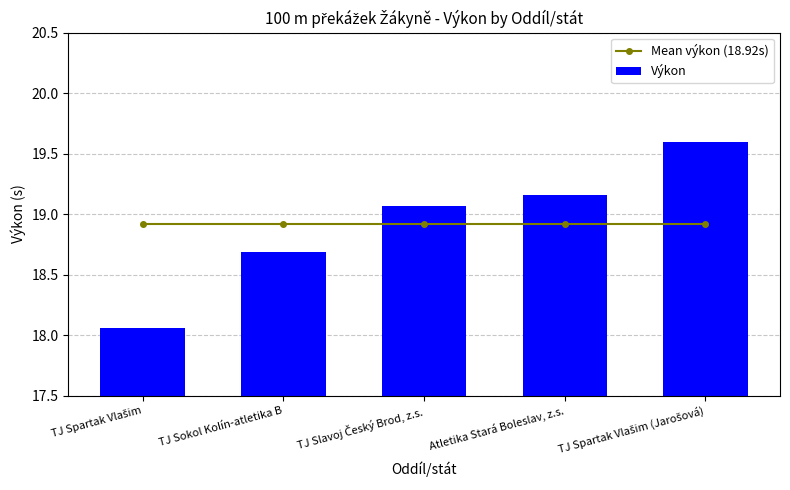

Is it true that Výkon equals 18.1 at TJ Spartak Vlašim?

True